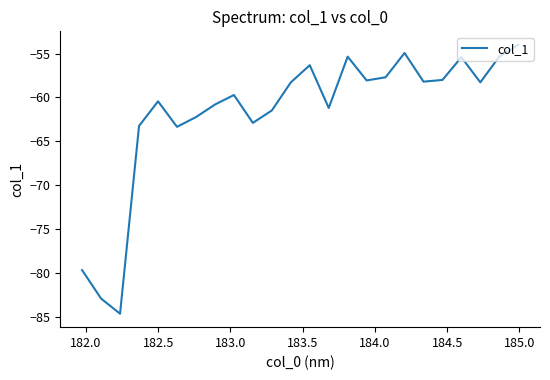

How many distinct data groups are displayed?

1